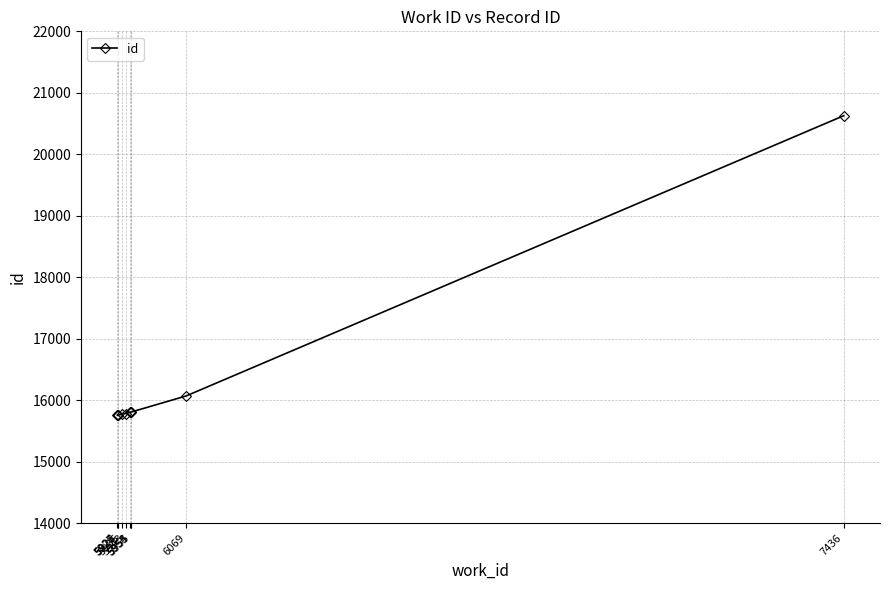

What is the difference between the maximum and minimum values?

4872